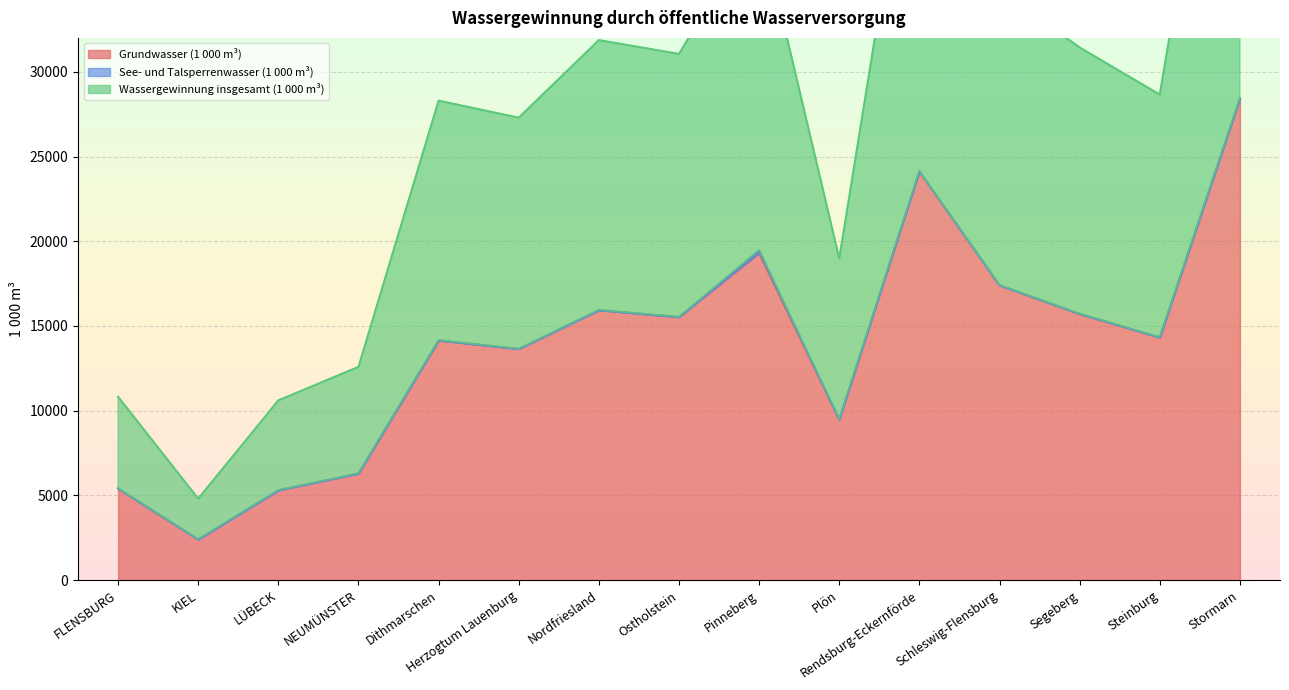

True or false: Wassergewinnung insgesamt (1 000 m³) and Grundwasser (1 000 m³) intersect in this chart.

False